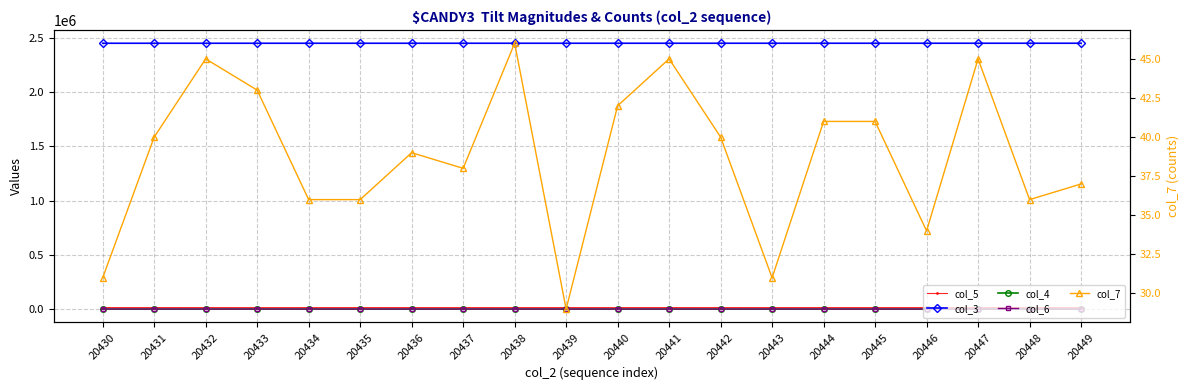

What is the value of the col_7 point at the 14th from the left?

31